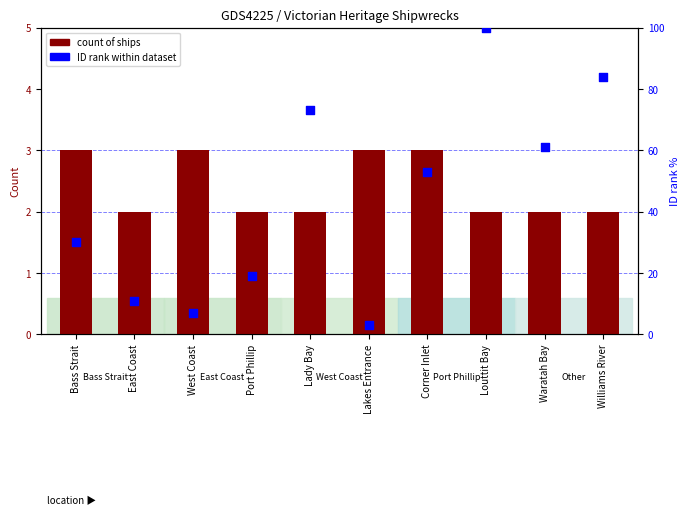

What are all the series names shown in the legend?

count of ships, ID rank within dataset